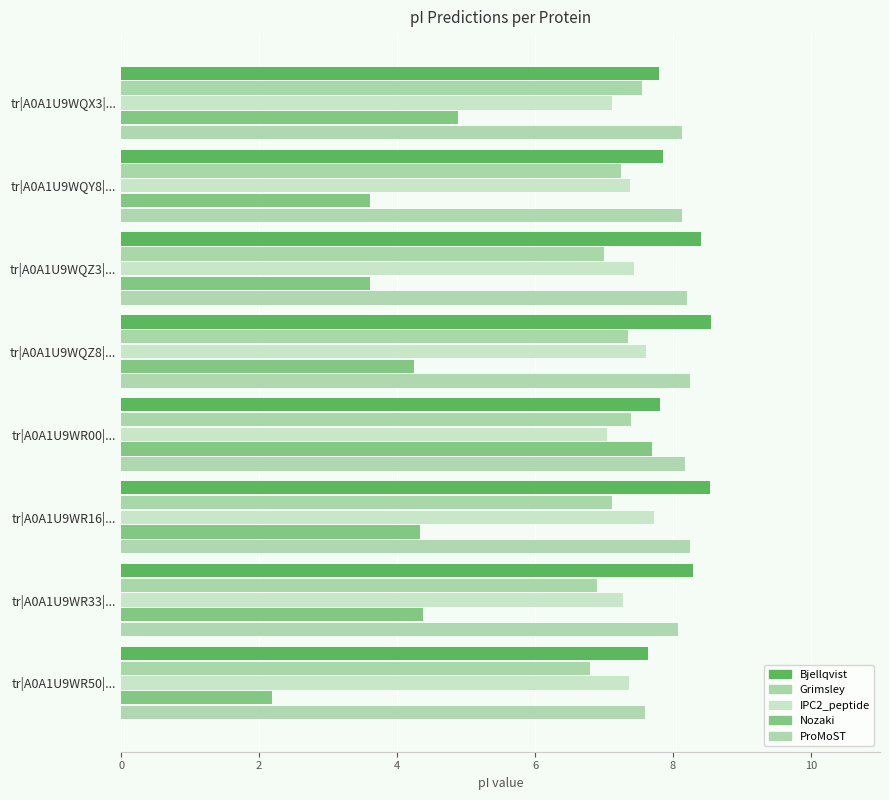

How many distinct data groups are displayed?

5